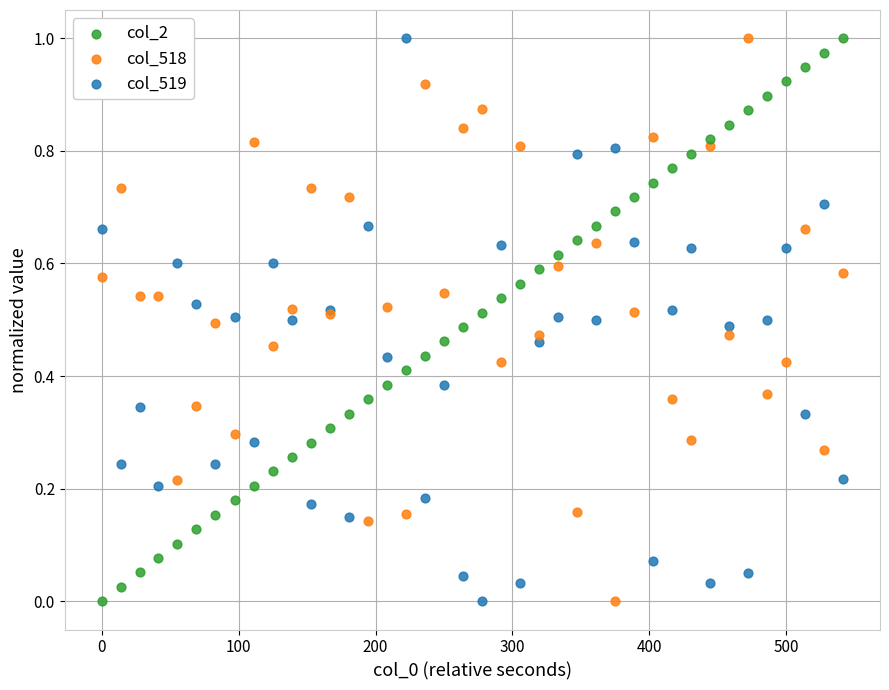

What is the X range (max minus min) for the scatter plot?

541.4